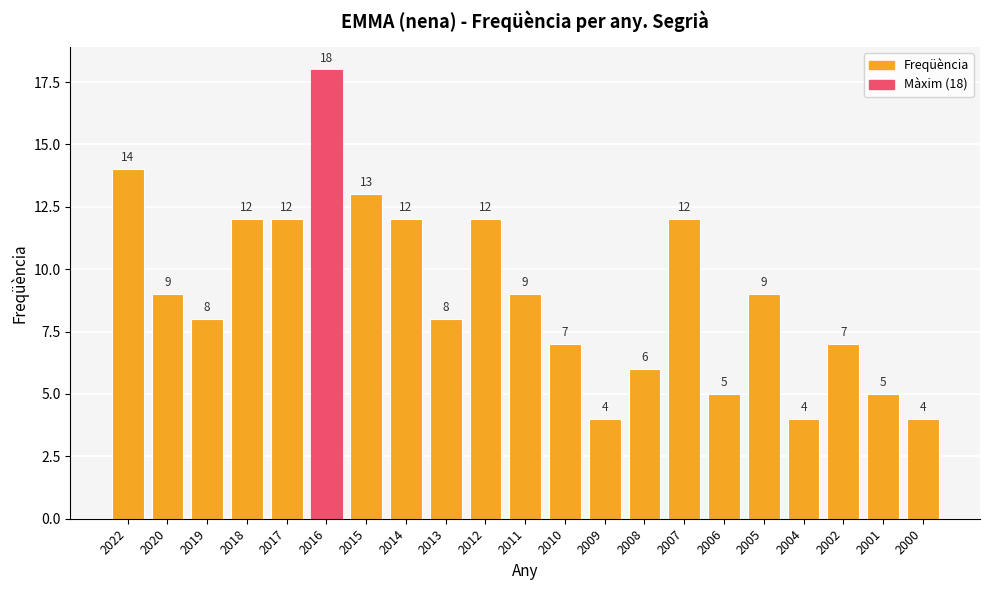

Is it true that the value at 2011 is 3?

False